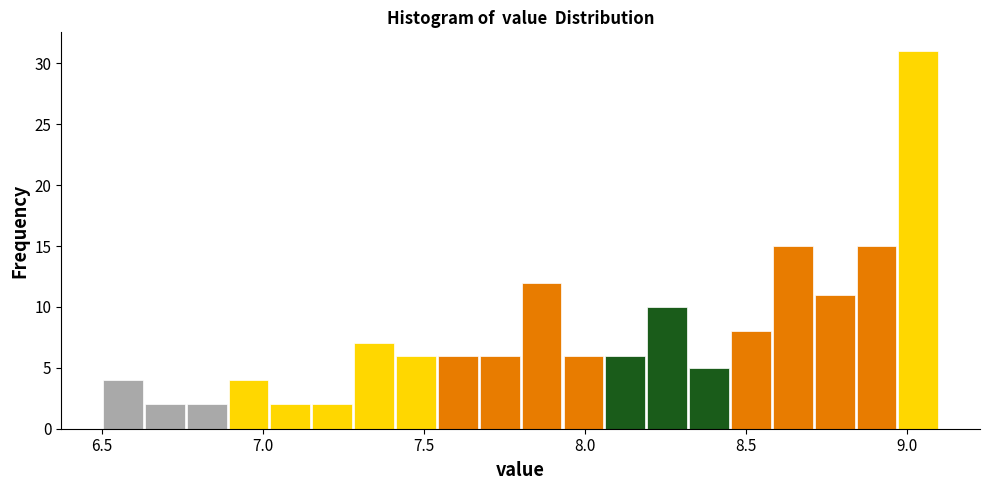

Around what value on the x-axis is the tallest bar? Give the approximate position of its centre, as read against the axis.

9.05